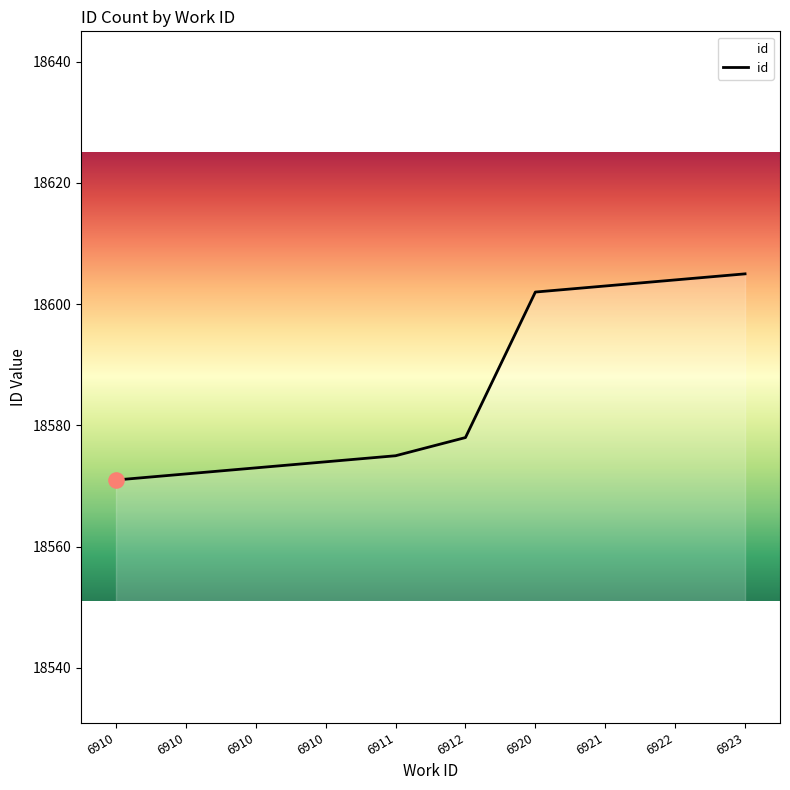

Which has a higher value, 6910 or 6923?

6923